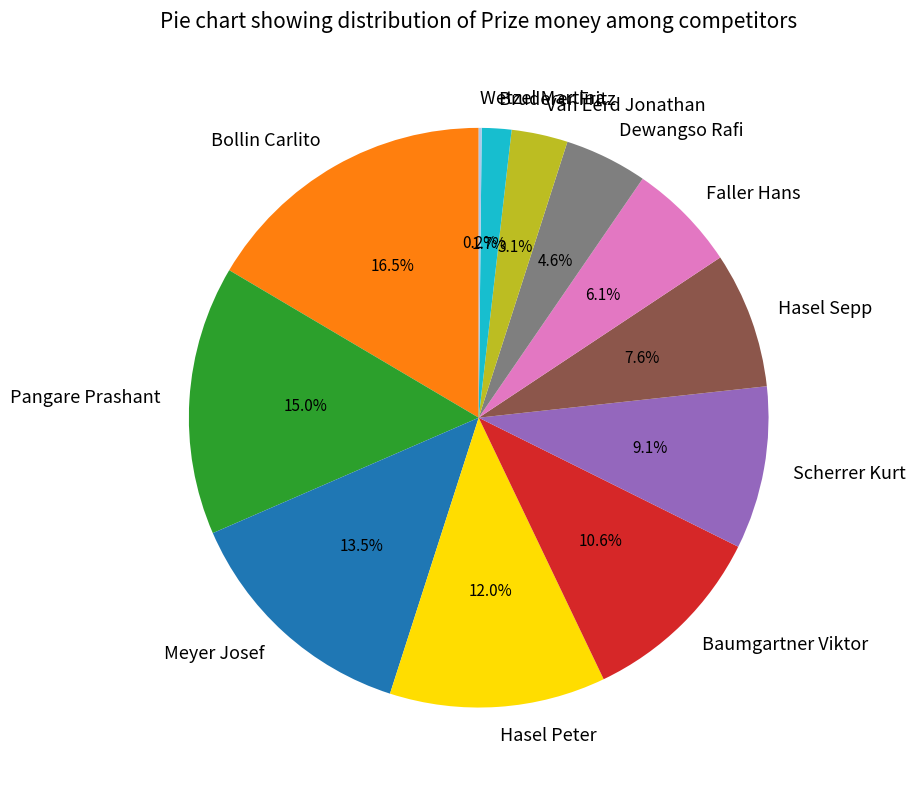

To the nearest percent, what percentage of the pie is Pangare Prashant?

15%